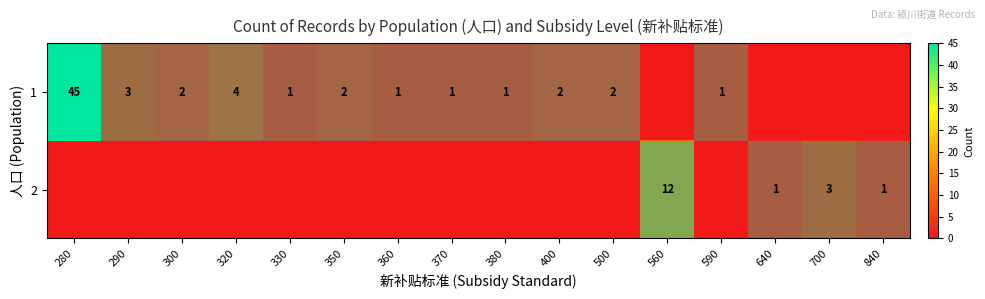

What is the average value of the row_0 series?

4